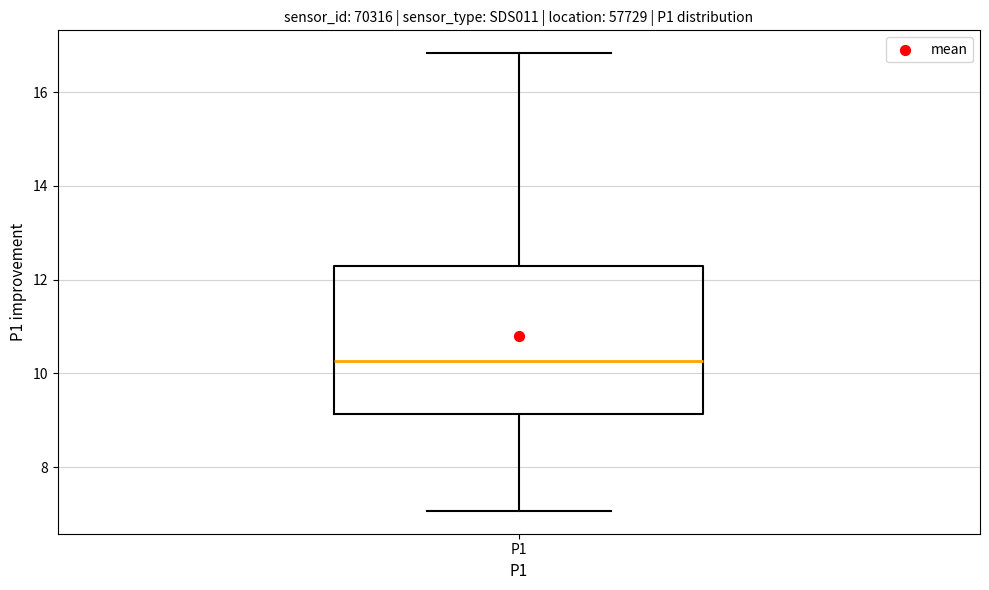

Transcribe this box plot: give where the median line is, the range the box spans, and where the two whiskers end, as read against the y-axis. The values are not printed on the chart, so give them approximately, as read against the axis.

median 10.2, box 9.2 to 12.4, whiskers 7.0 to 16.8